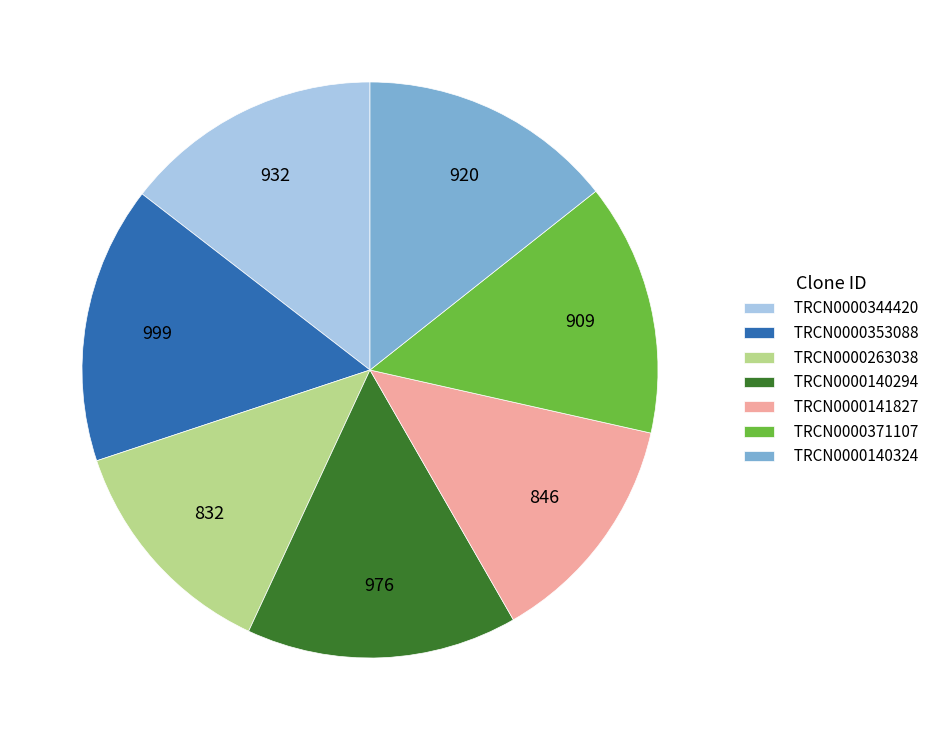

Do TRCN0000140324 and TRCN0000371107 together represent more than half of the pie?

No